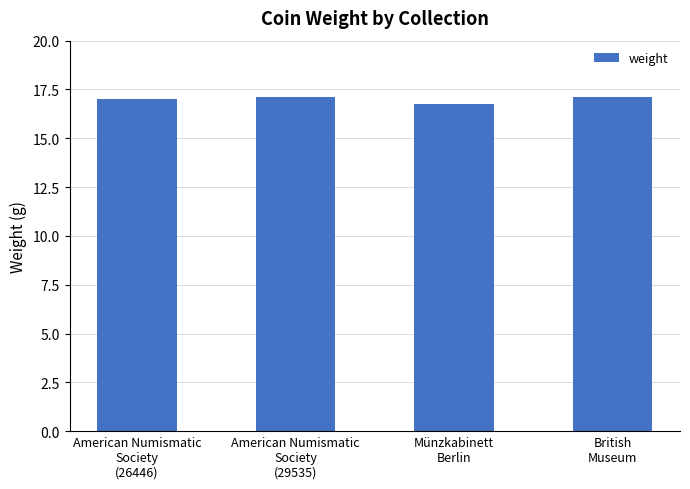

What is the change in value from American Numismatic
Society
(26446) to British
Museum?

+0.1